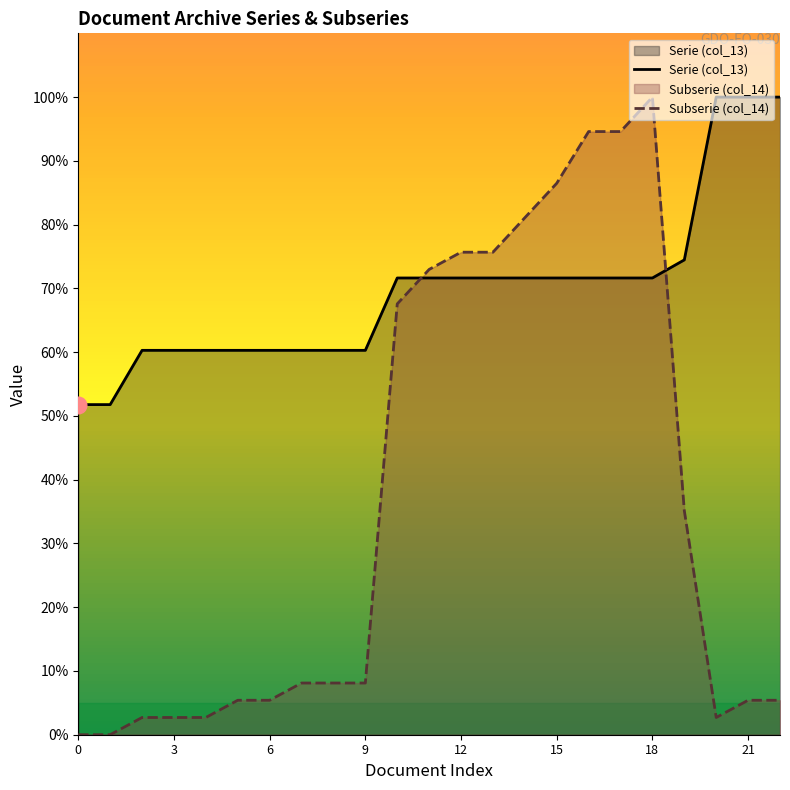

Rank the series by their maximum value, from lowest to highest.

Serie (col_13), Subserie (col_14)